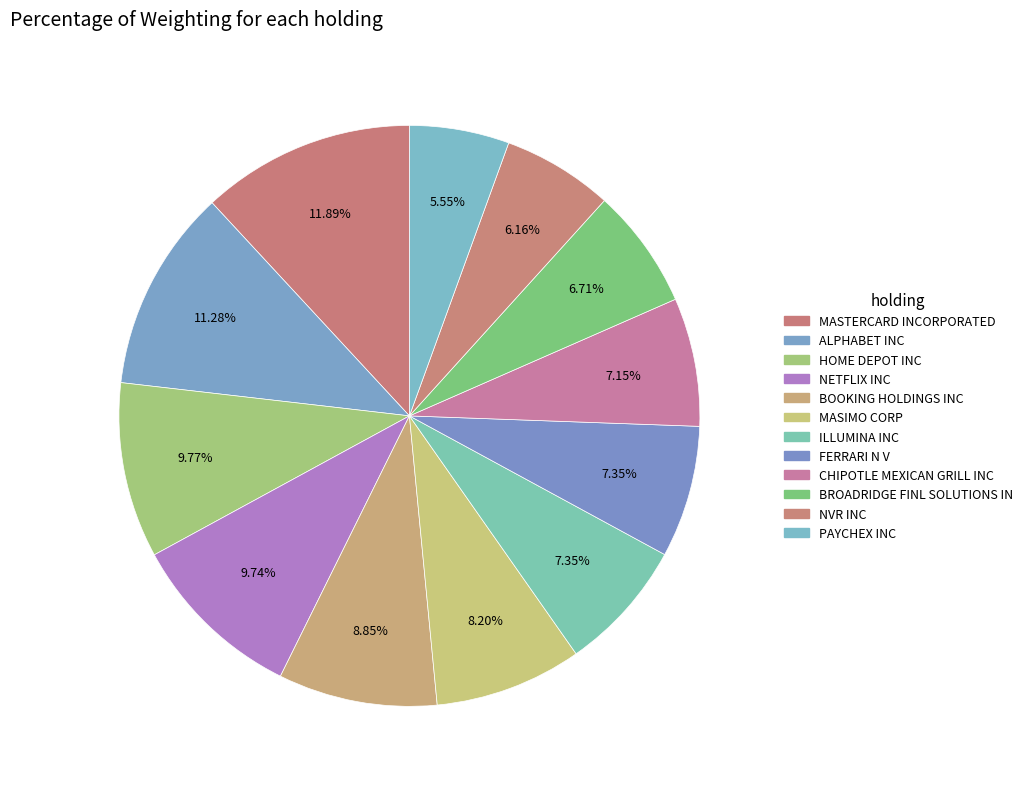

Which category has the biggest portion of the pie?

MASTERCARD INCORPORATED